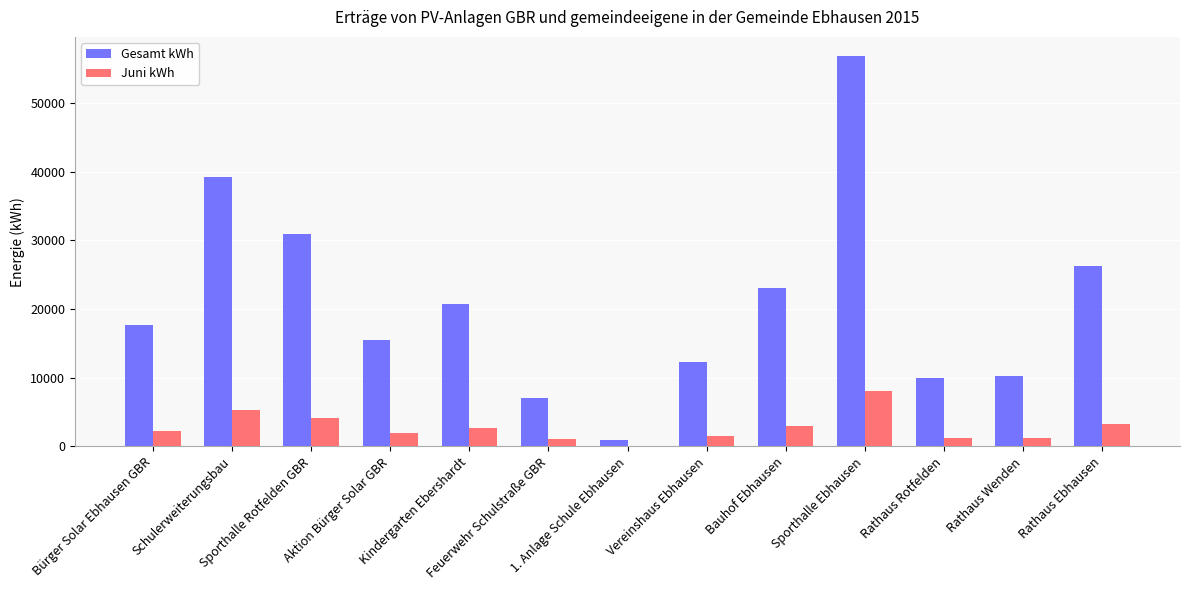

Is the value of Juni kWh at Bürger Solar Ebhausen GBR greater than the value of Gesamt kWh at Vereinshaus Ebhausen?

No